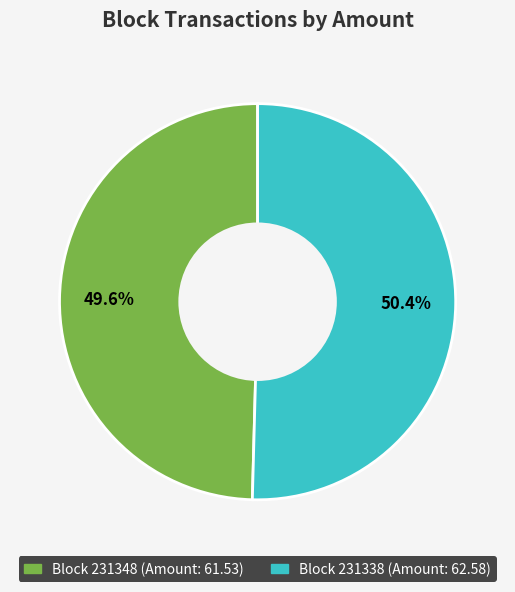

Is there a majority slice in this chart?

Yes